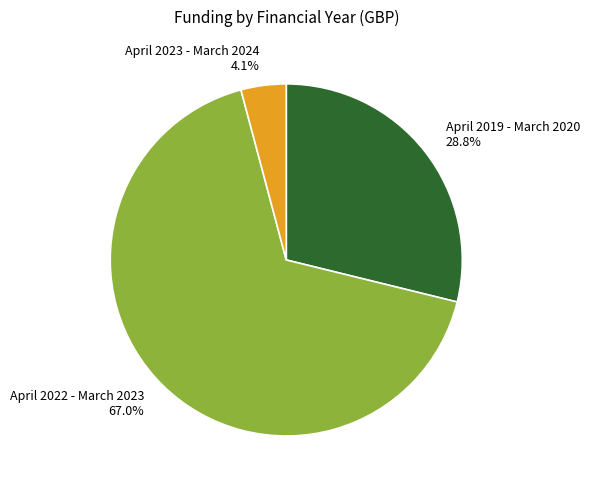

Rank the categories by value from lowest to highest.

April 2023 - March 2024, April 2019 - March 2020, April 2022 - March 2023